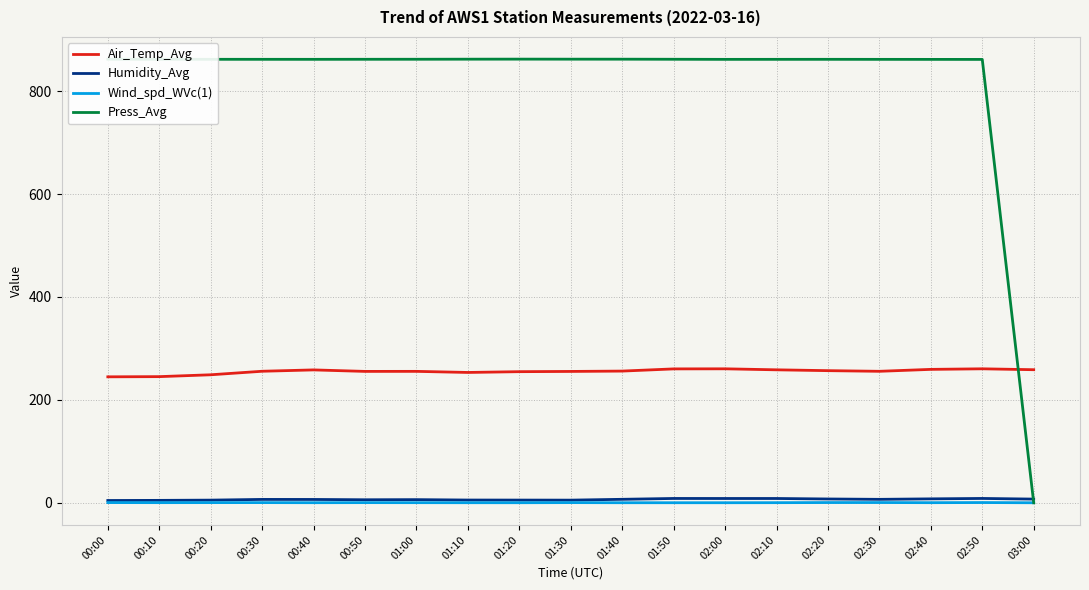

The Press_Avg series shows 521.5 at 02:00. True or false?

False